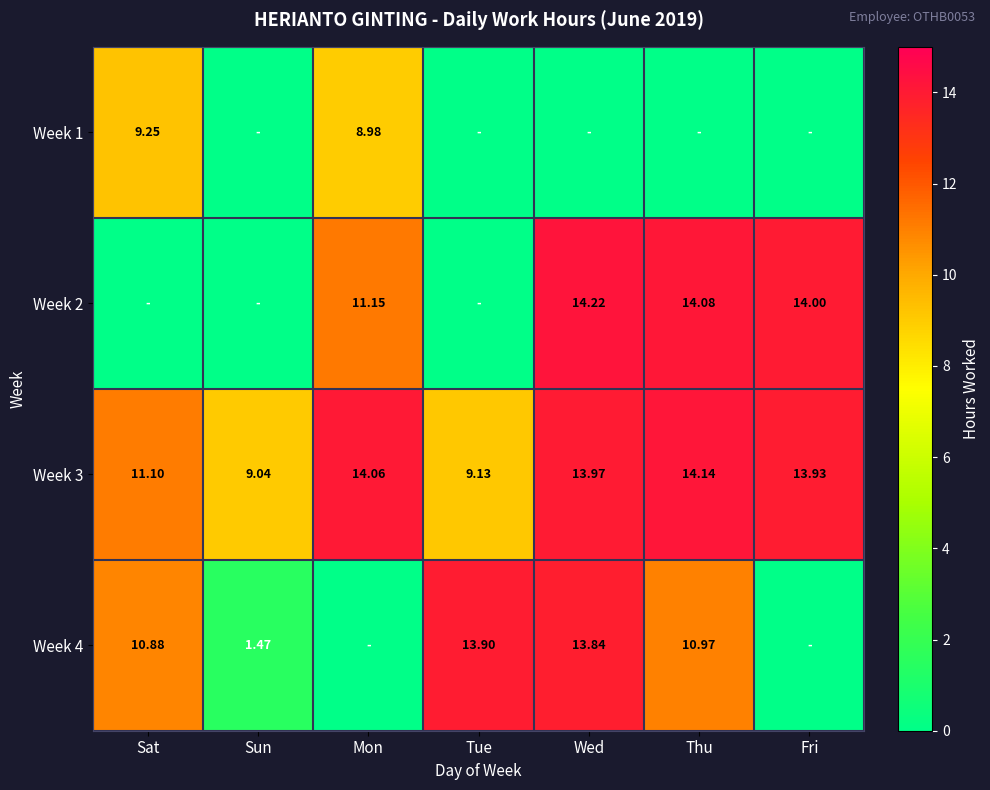

What is the spread (max minus min) of values at Fri?

14.0